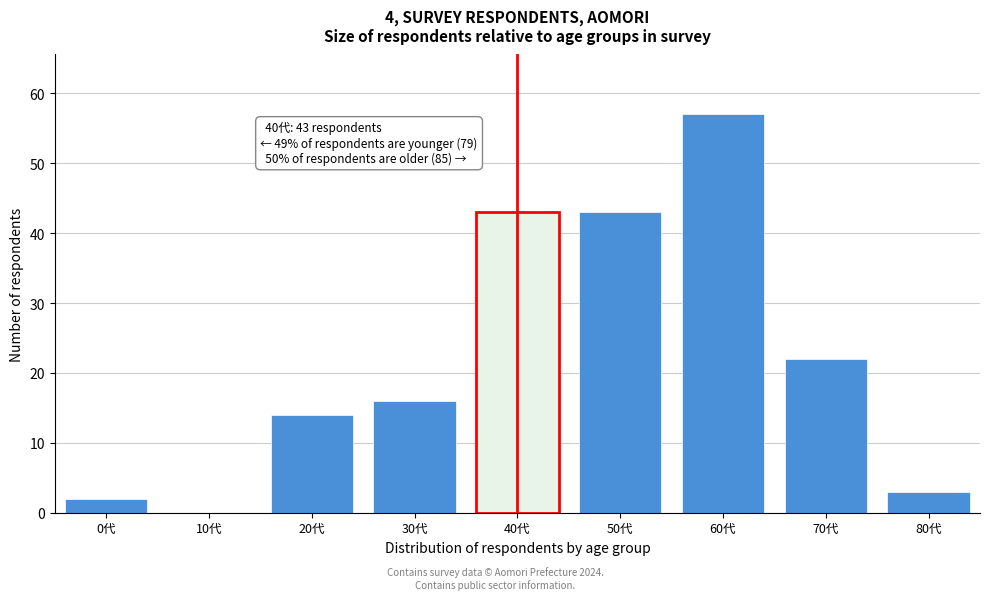

Reading left to right, transcribe all the data shown in this chart.

0代=2	10代=0	20代=14	30代=16	40代=43	50代=43	60代=57	70代=22	80代=3